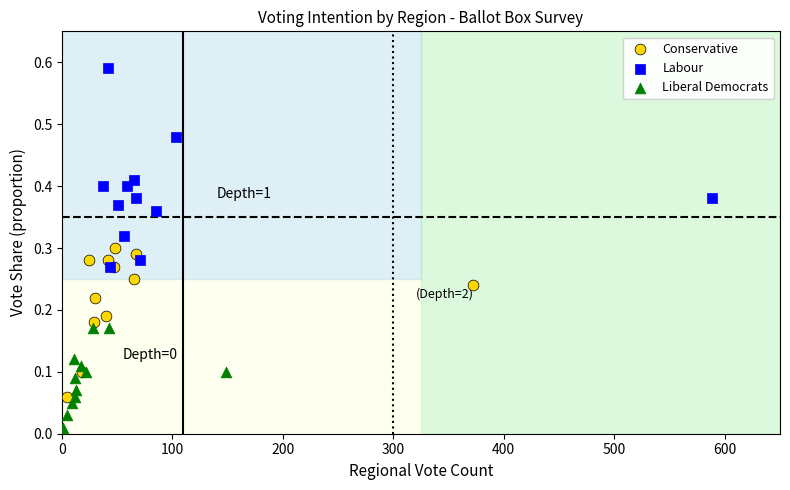

Which series has the widest spread of Y values?

Labour